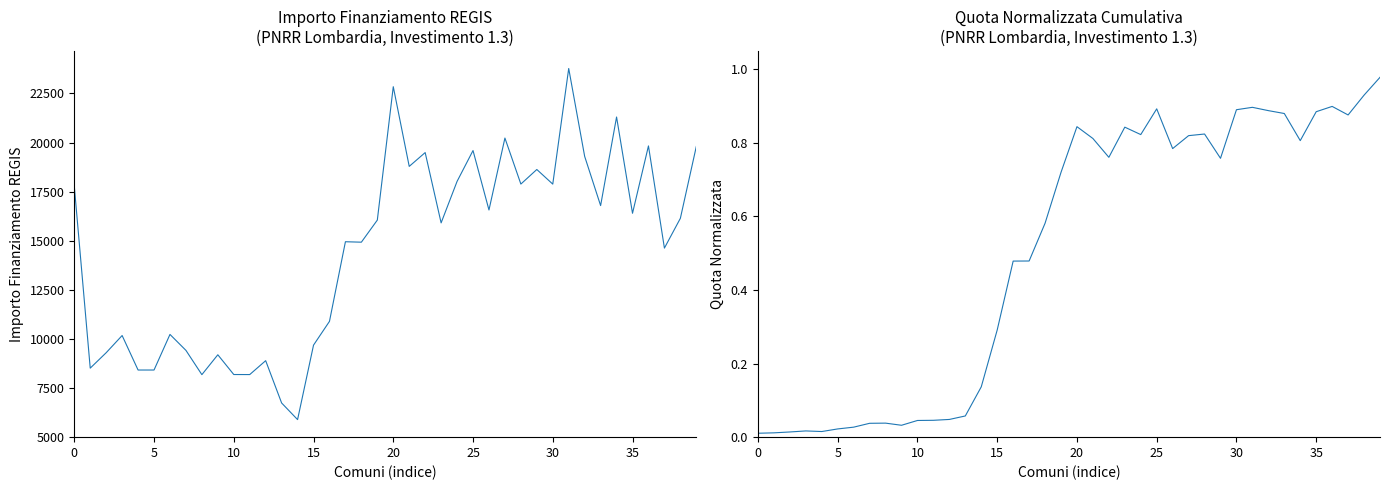

How many lines are shown in the chart?

2